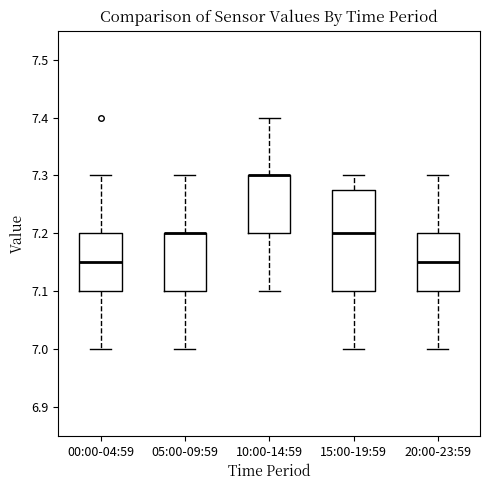

Comparing the boxes themselves (not the whiskers), which one is the tallest?

15:00-19:59